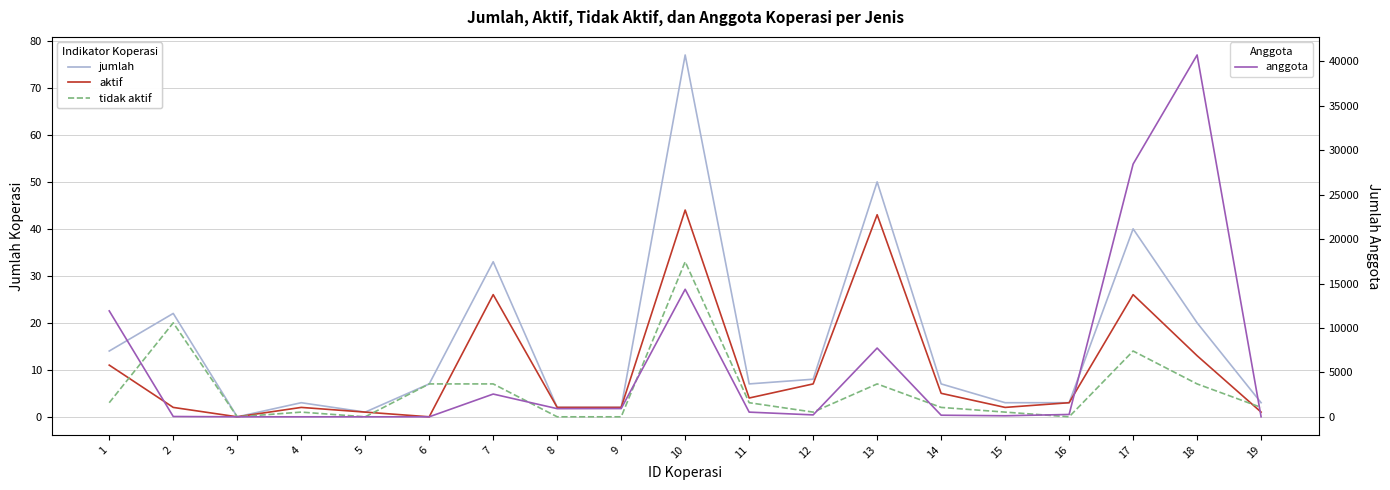

Reading left to right, extract all data points from this chart.

jumlah: 14	22	0	3	1	7	33	2	2	77	7	8	50	7	3	3	40	20	3
aktif: 11	2	0	2	1	0	26	2	2	44	4	7	43	5	2	3	26	13	1
tidak aktif: 3	20	0	1	0	7	7	0	0	33	3	1	7	2	1	0	14	7	2
anggota: 11922	35	0	0	0	0	2561	918	929	14354	527	215	7739	180	116	264	28448	40728	0